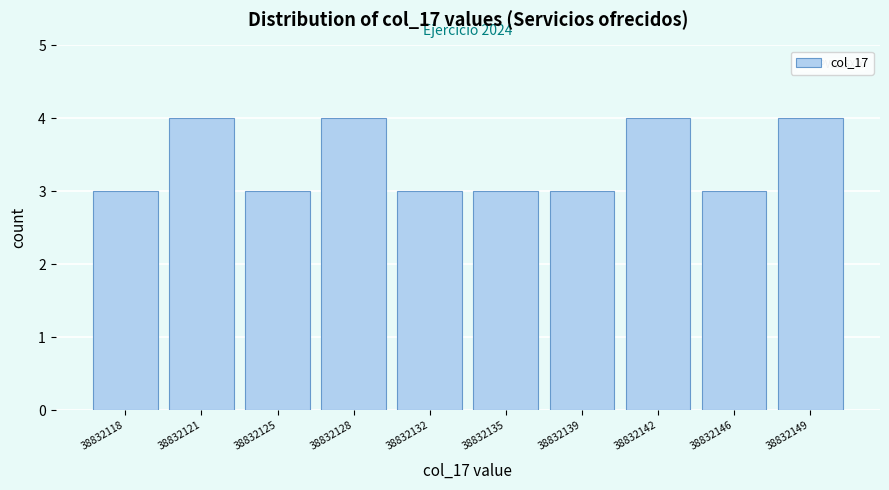

Reading left to right, list all the values displayed in this chart.

3	4	3	4	3	3	3	4	3	4